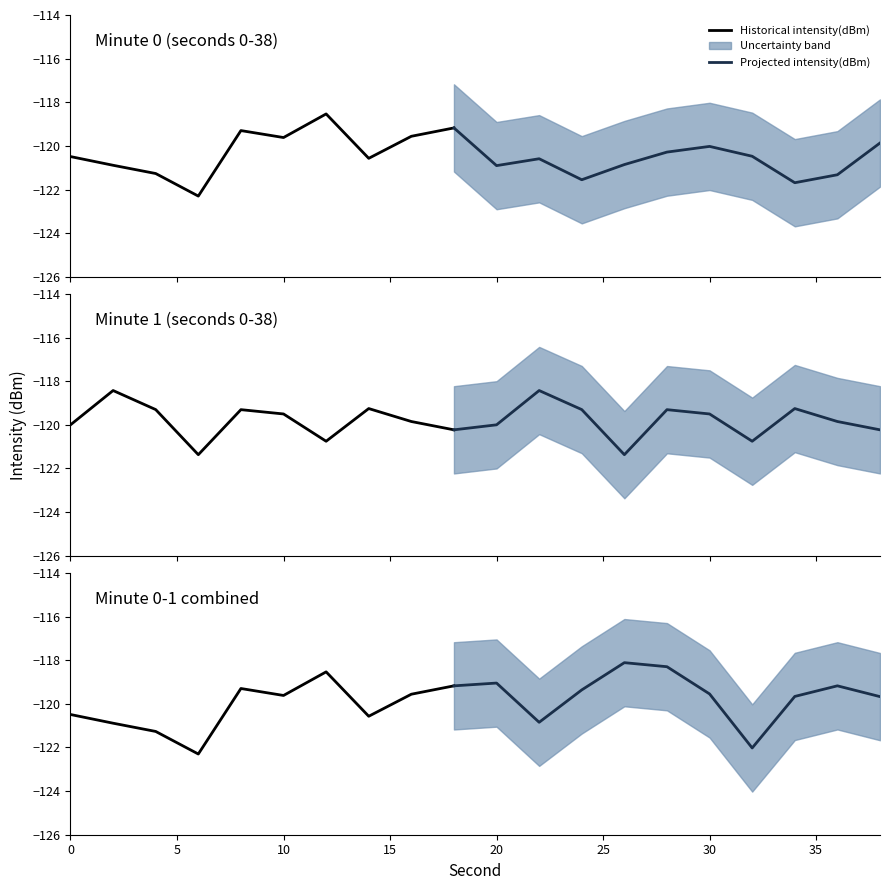

How many lines are shown in the chart?

3